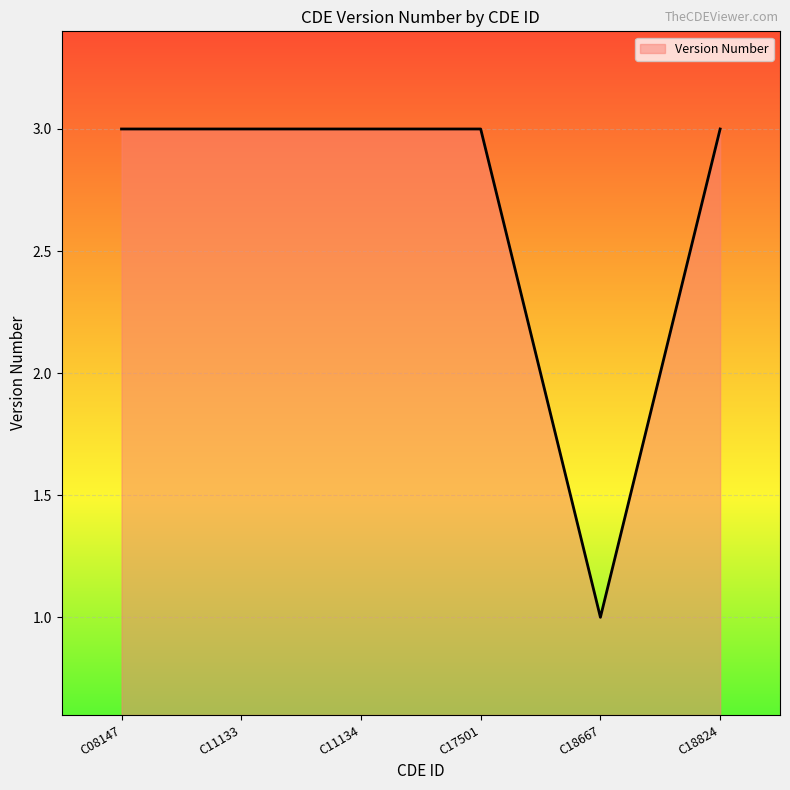

Reading right to left, transcribe all the data shown in this chart.

3	1	3	3	3	3